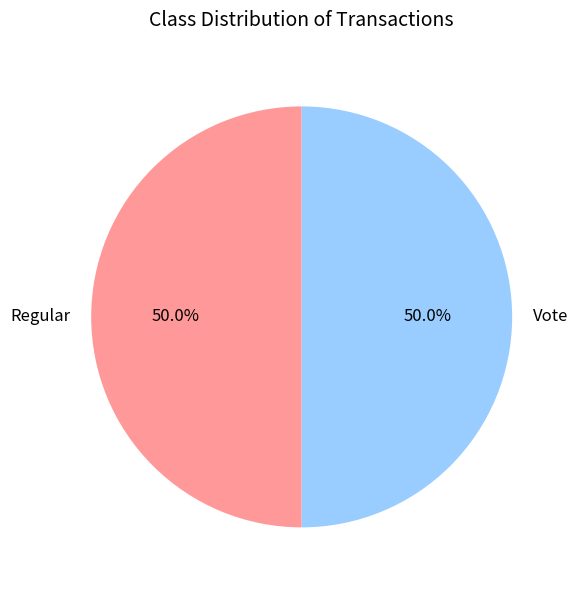

To the nearest percent, what portion does Regular represent?

50%